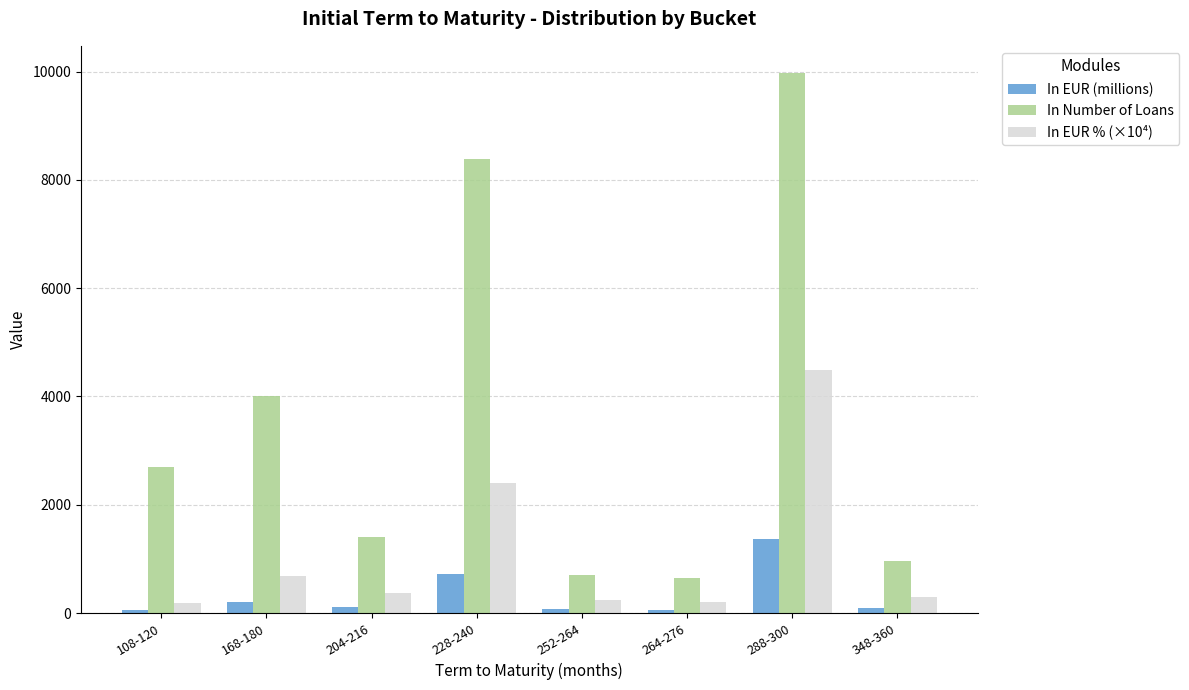

Which series has the widest spread of values?

In Number of Loans